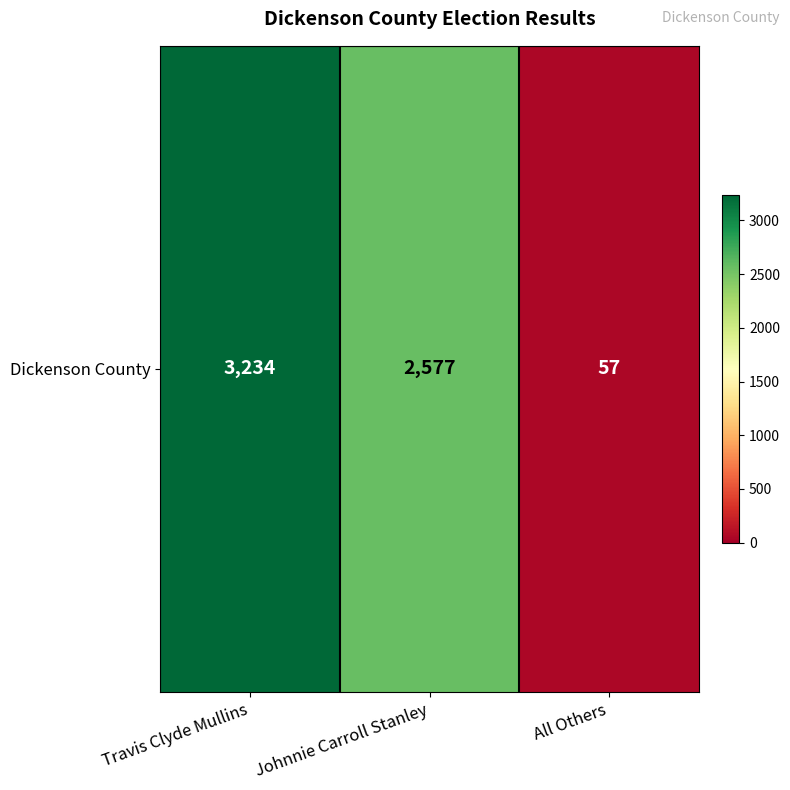

What is the greatest value displayed?

3234